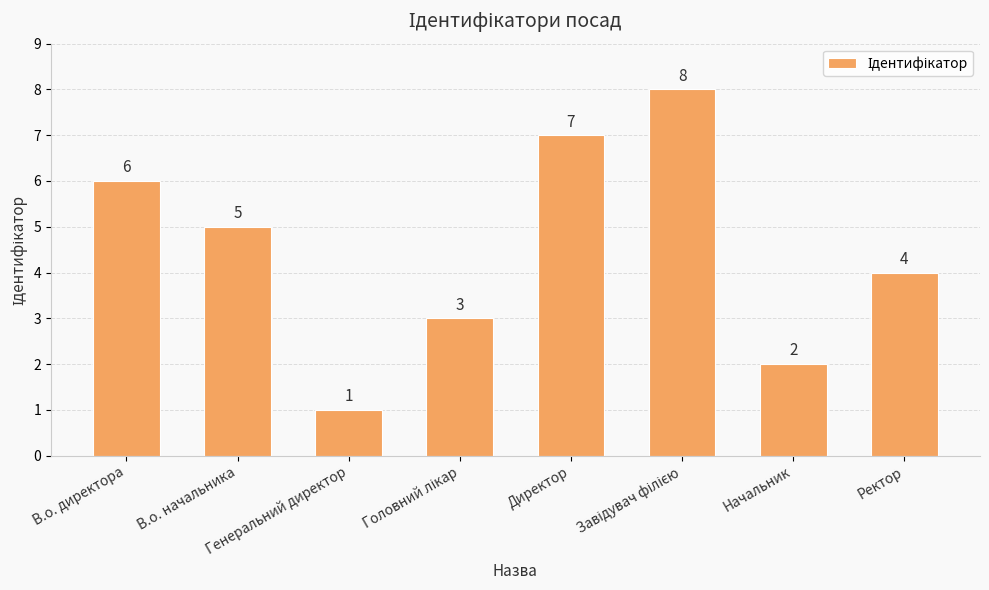

What is the label of the 8th bar from the left?

Ректор